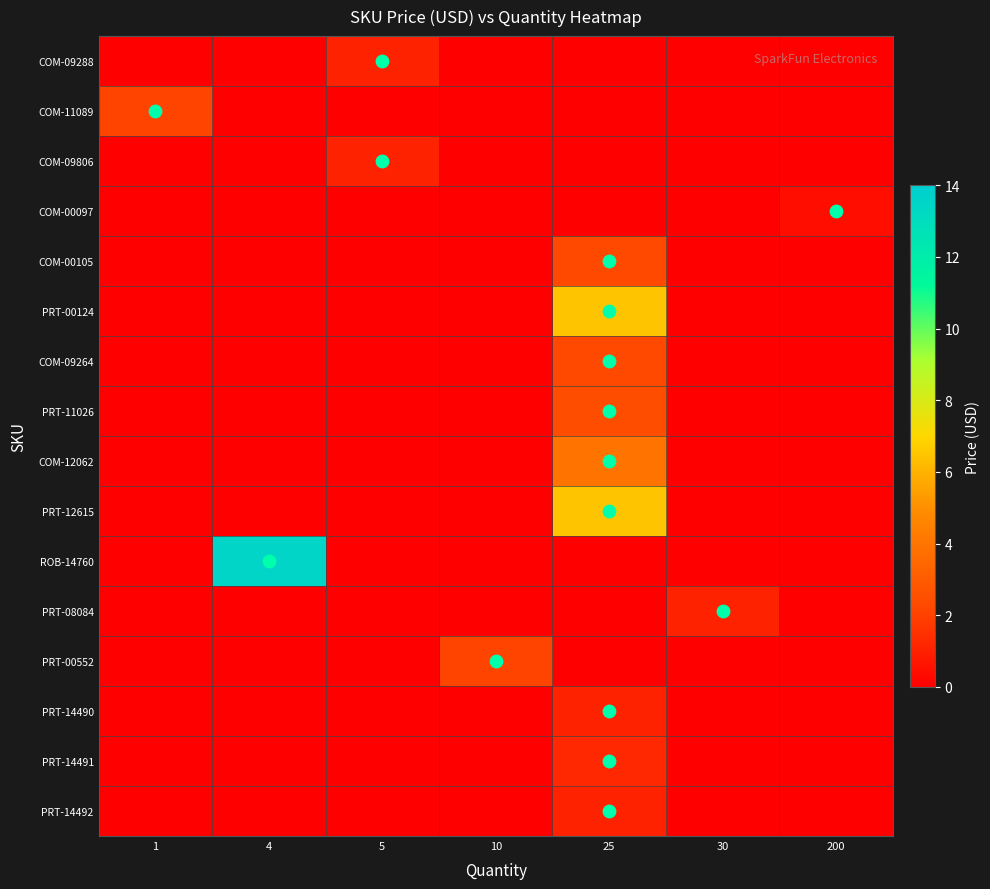

Which series changed the most between 5 and 10?

PRT-00552